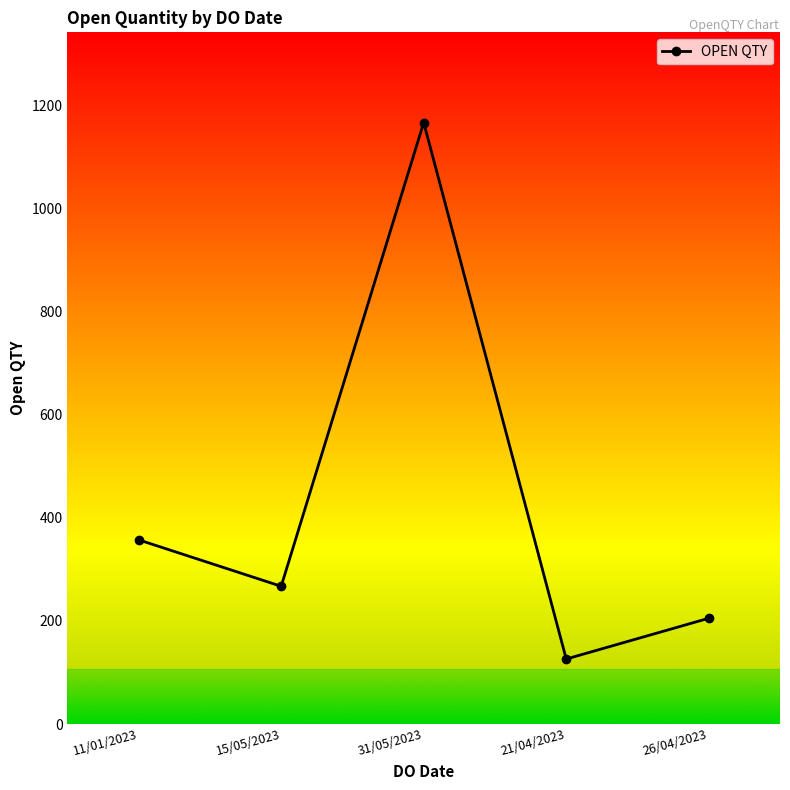

What is the label of the 3rd point from the right?

31/05/2023